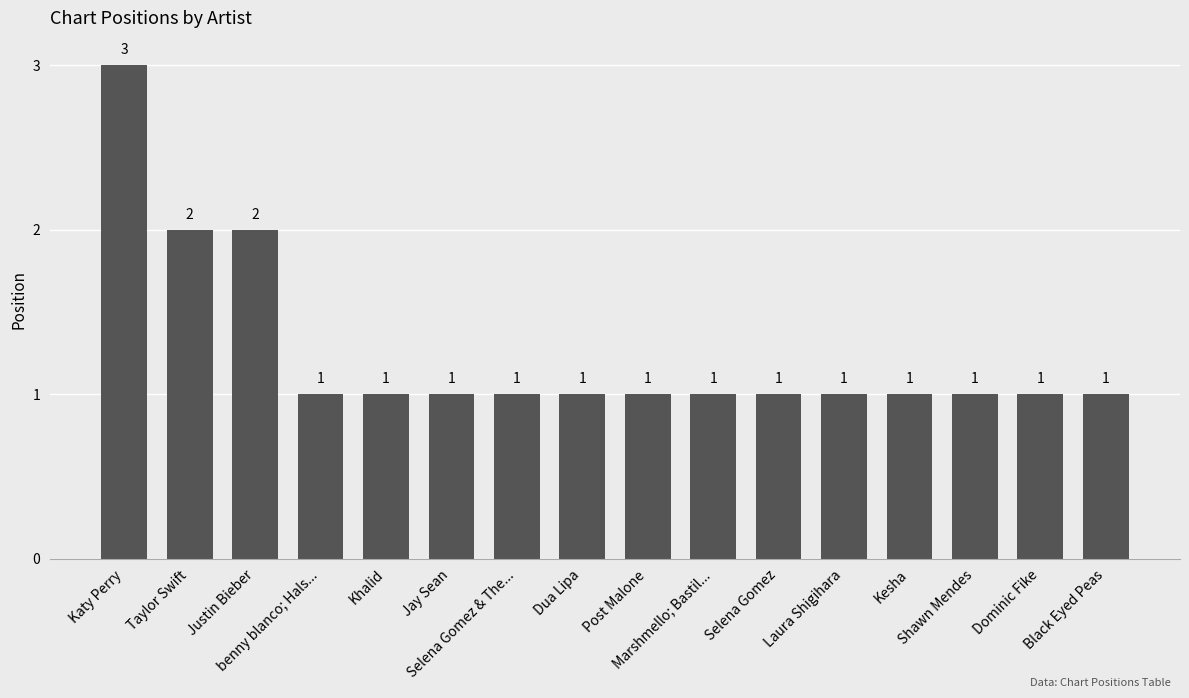

What is the sum of the values at Khalid and Laura Shigihara?

2